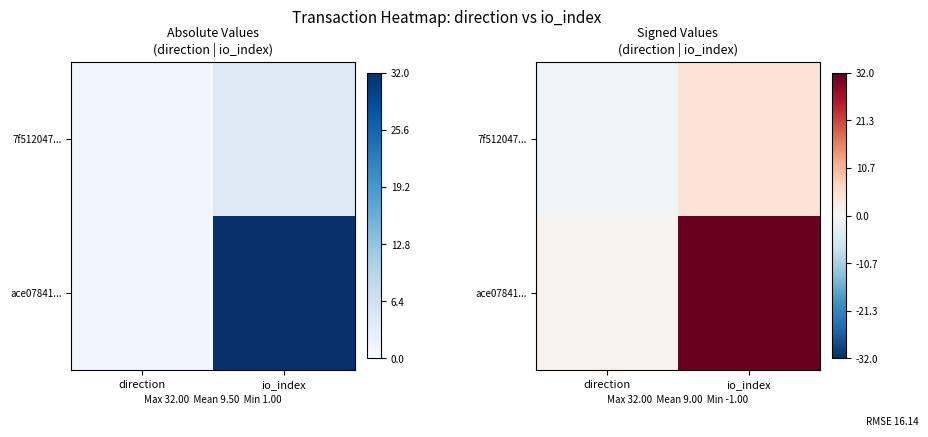

At how many categories does at least one series exceed 0?

2